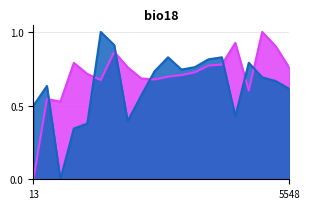

Does the chart have visible grid lines?

Yes